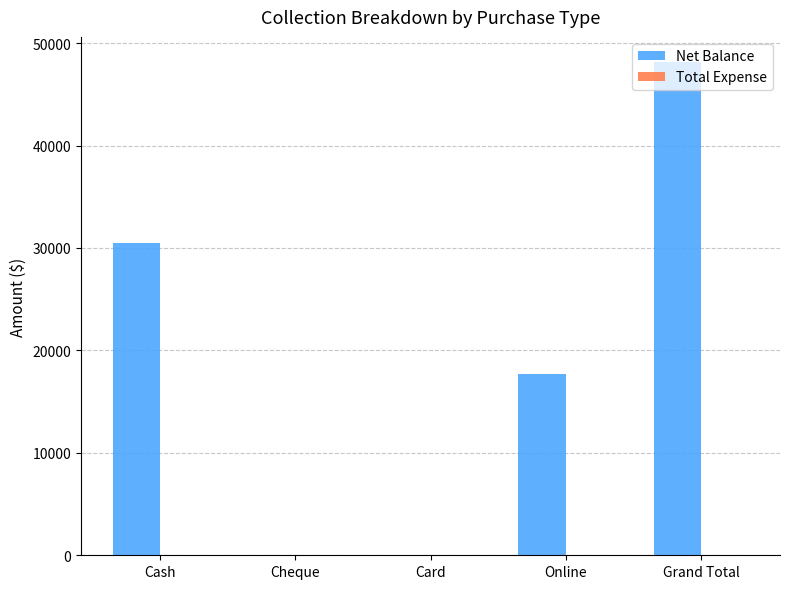

What is the change in value from Cash to Card?

-30500